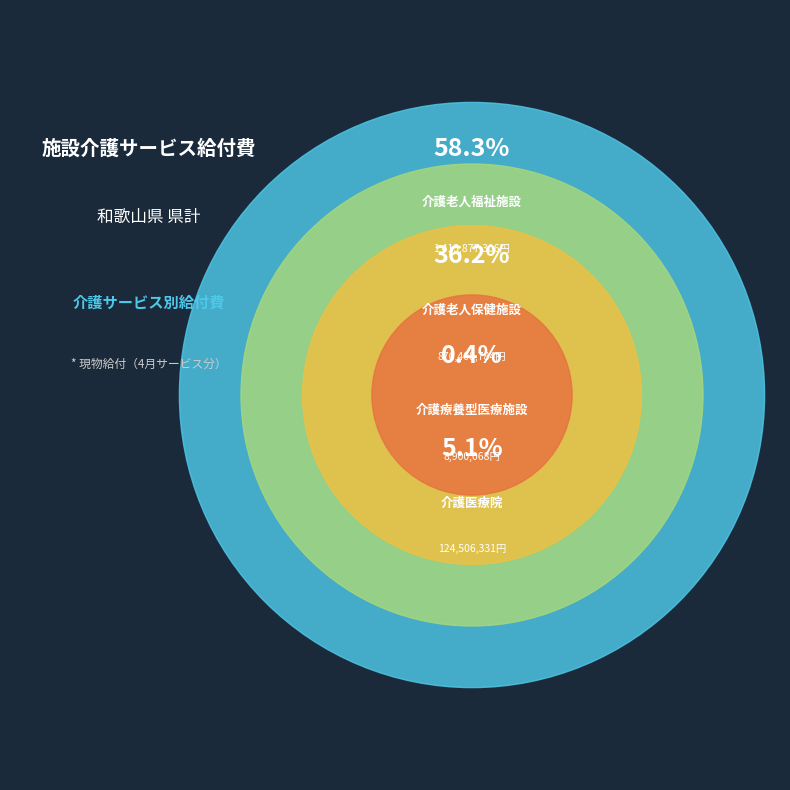

Which slice is the largest?

介護老人福祉施設